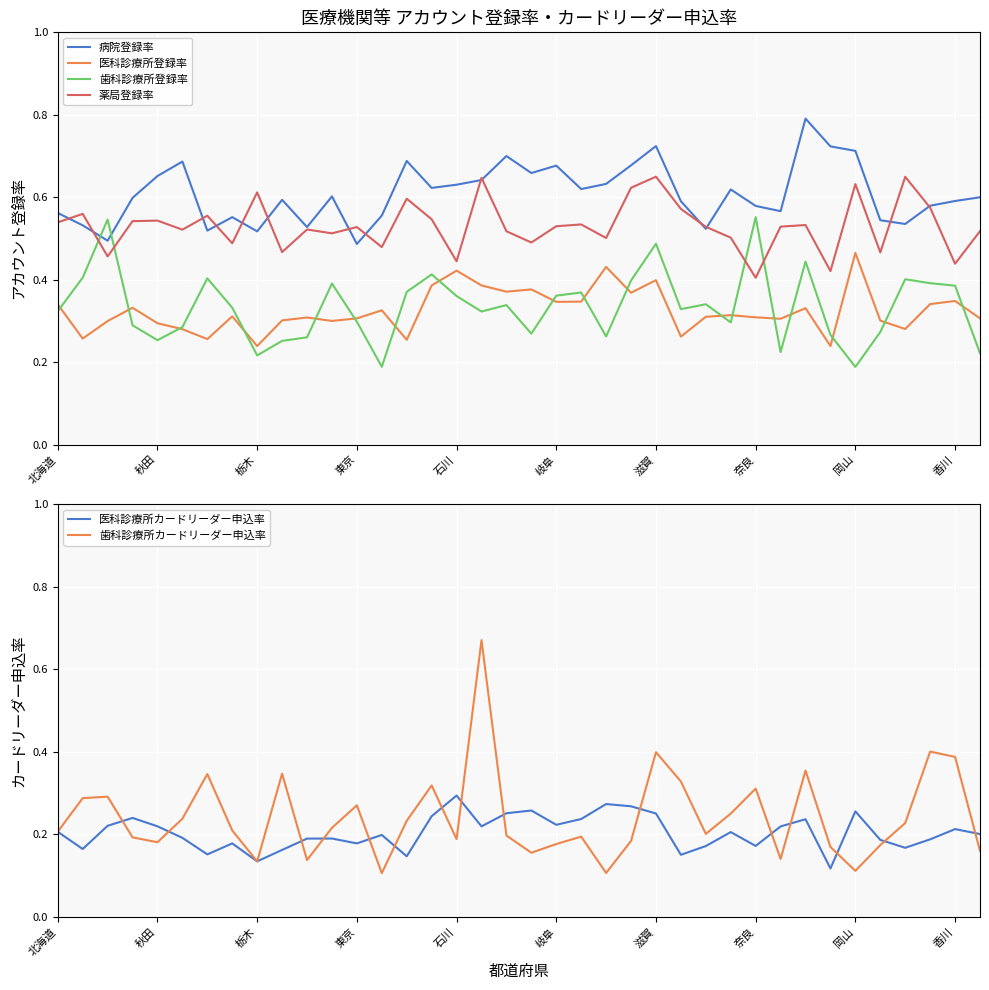

At which category does 歯科診療所カードリーダー申込率 reach its first local valley?

秋田